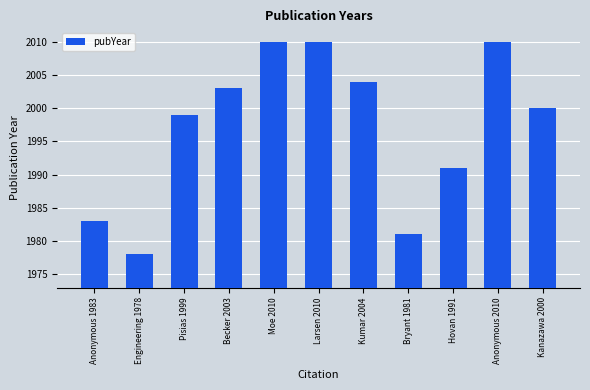

What is the sum of all values?

21969